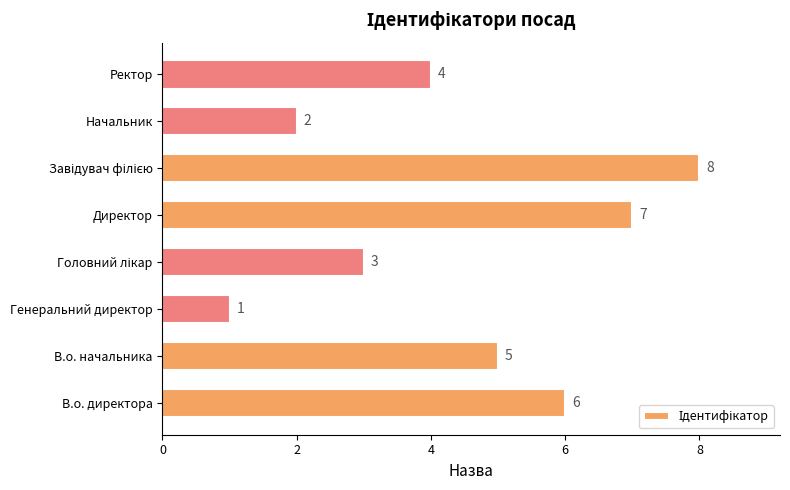

Approximately how many times larger is the value at В.о. директора compared to Ректор?

1.5